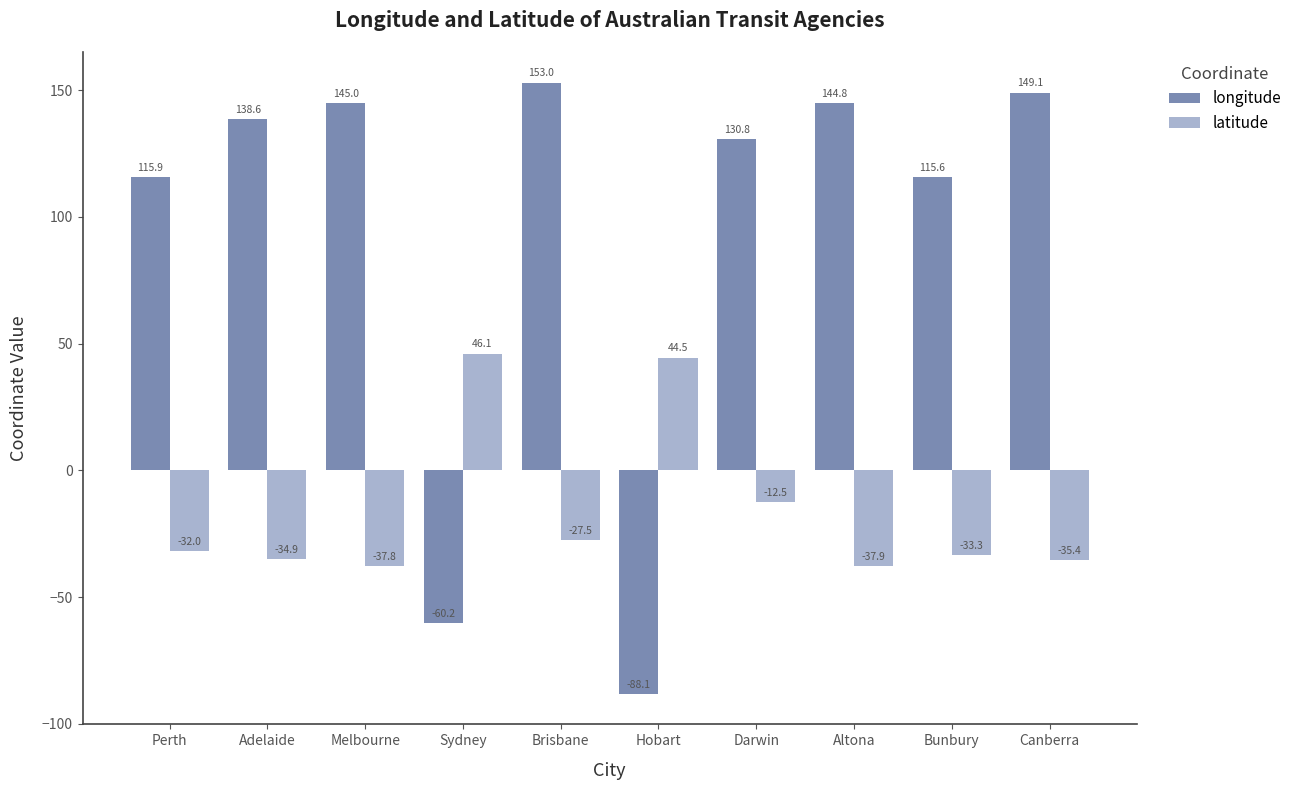

What position from the left is Altona?

8